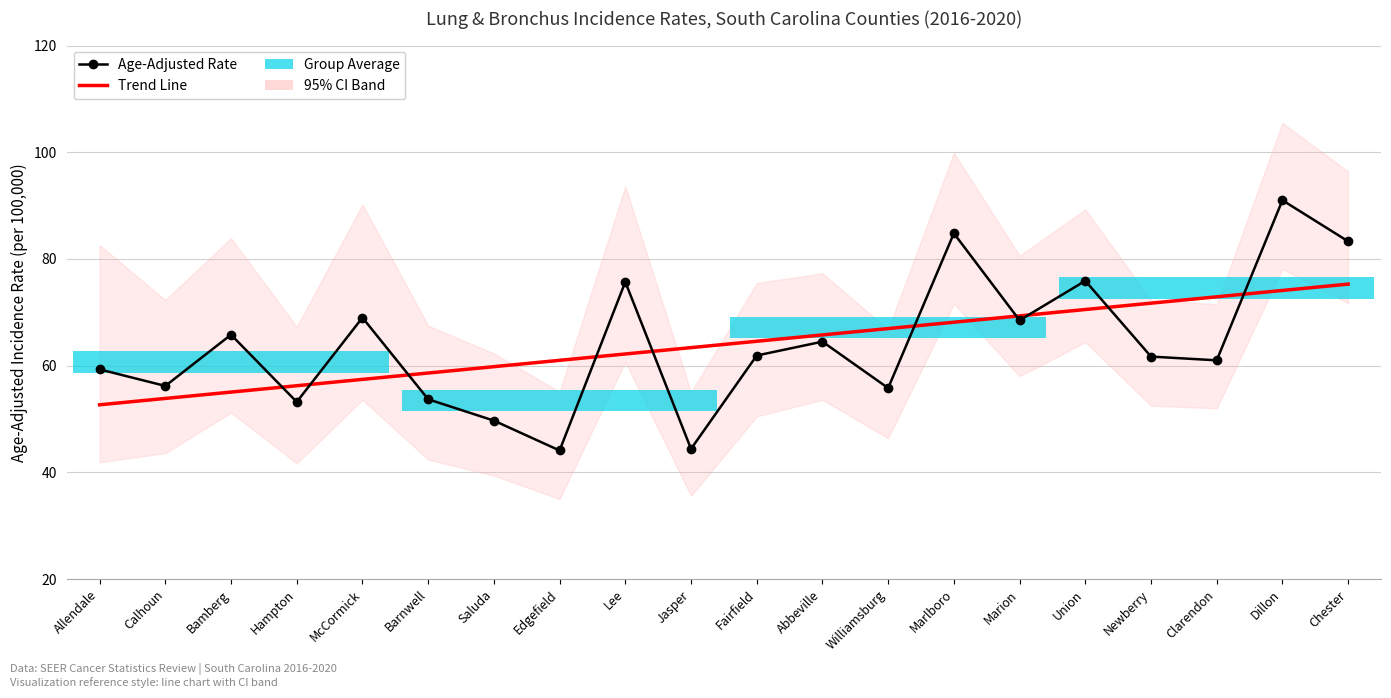

Which series has the largest total across all categories?

Trend Line